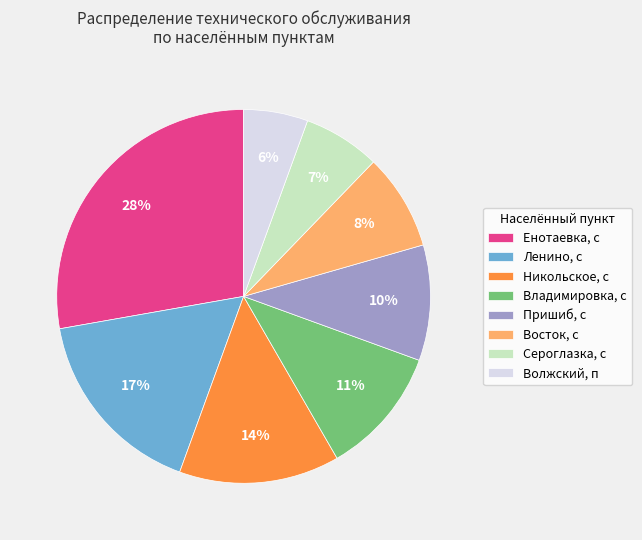

Count the number of slices in the pie.

8